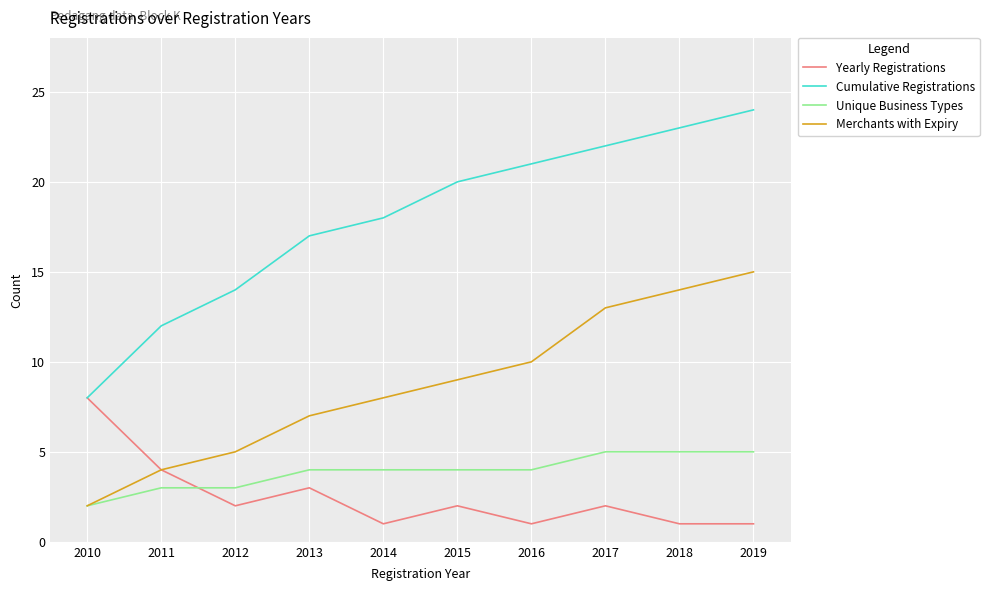

After their last crossing, which series has the higher values: Yearly Registrations or Unique Business Types?

Unique Business Types